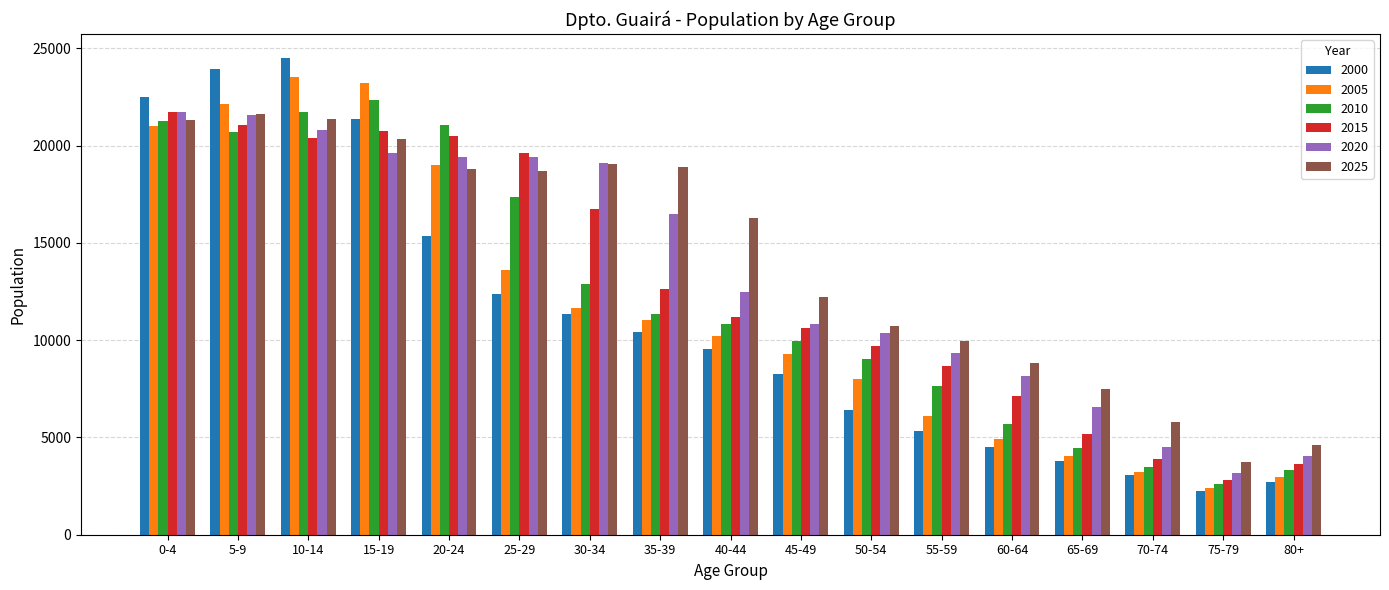

Is the value of 2005 at 40-44 greater than the value of 2025 at 40-44?

No